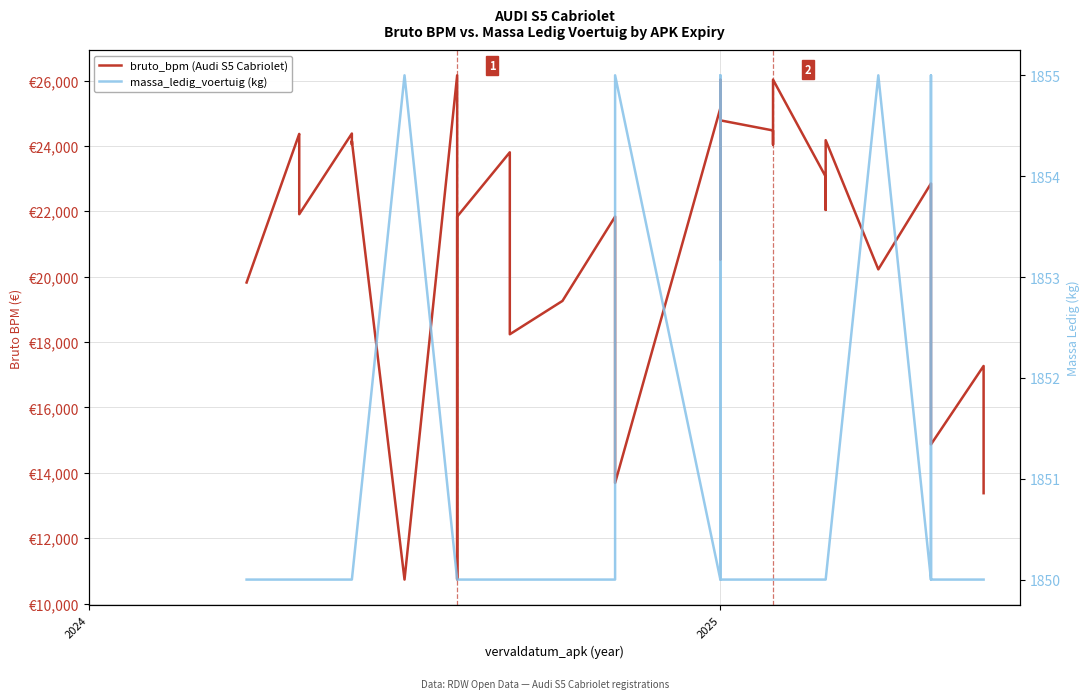

Is the value of bruto_bpm (Audi S5 Cabriolet) at 18 greater than the value of massa_ledig_voertuig (kg) at 3?

Yes